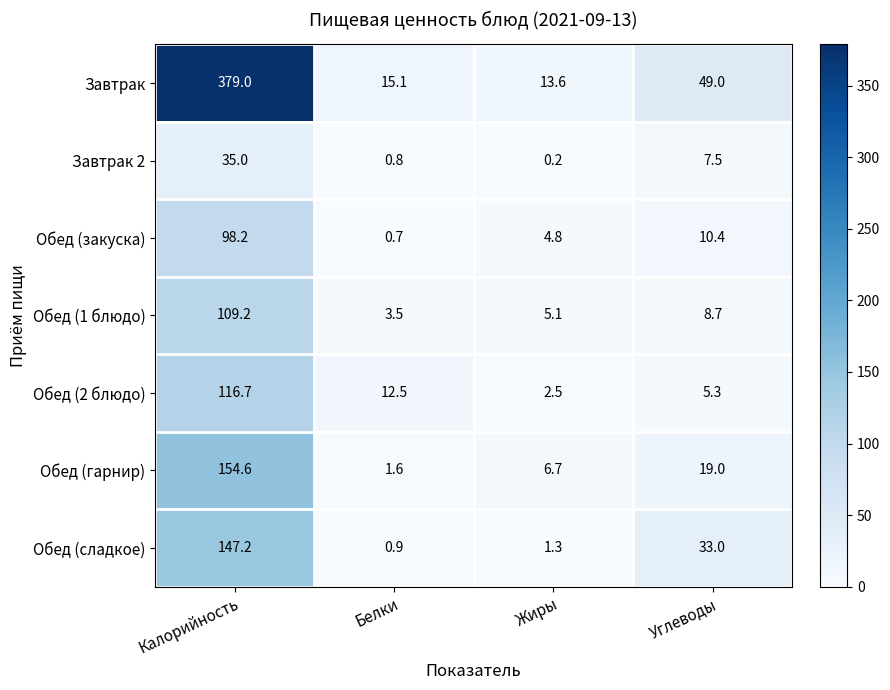

Rank the series at Углеводы from highest to lowest value.

Завтрак, Обед (сладкое), Обед (гарнир), Обед (закуска), Обед (1 блюдо), Завтрак 2, Обед (2 блюдо)